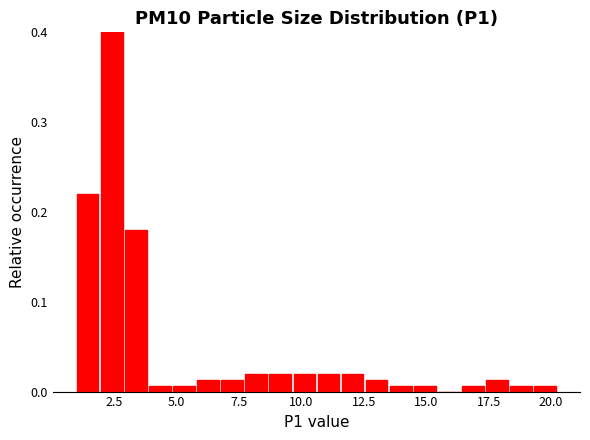

Around what value on the x-axis is the tallest bar? Give the approximate position of its centre, as read against the axis.

2.5